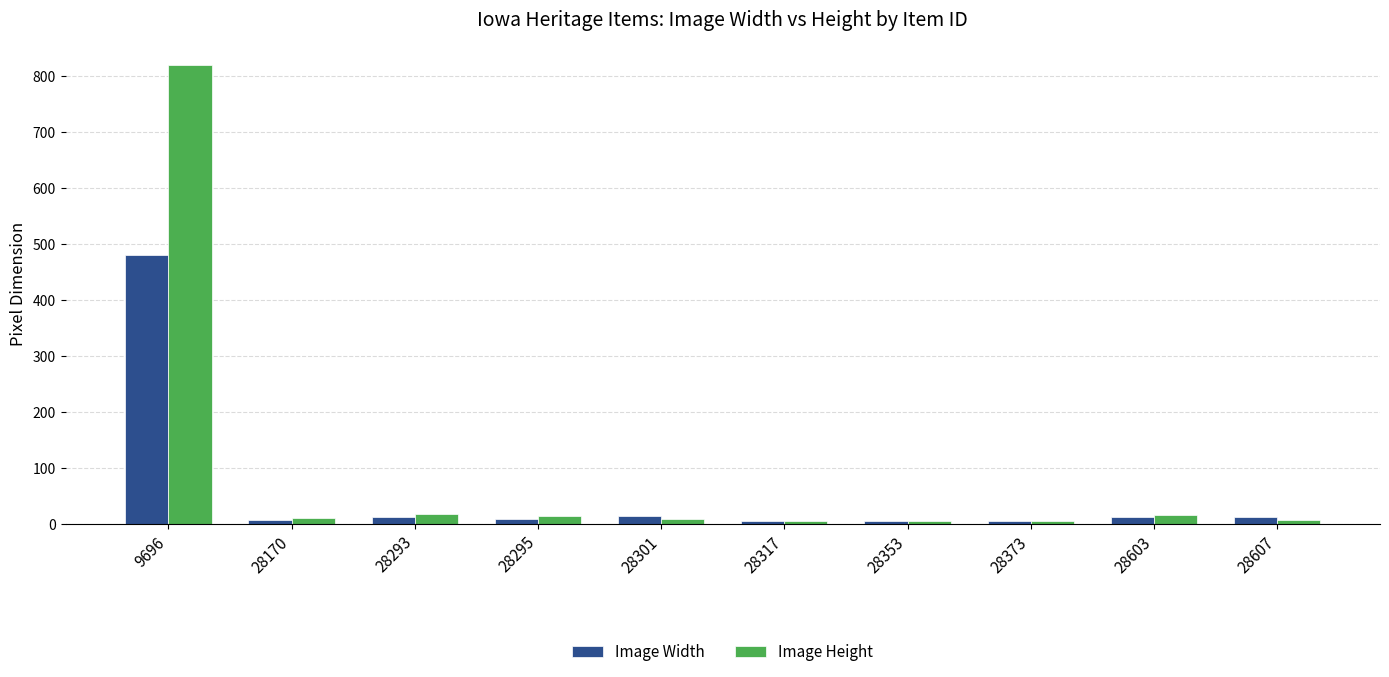

List the series in order of their overall mean, lowest first.

Image Width, Image Height